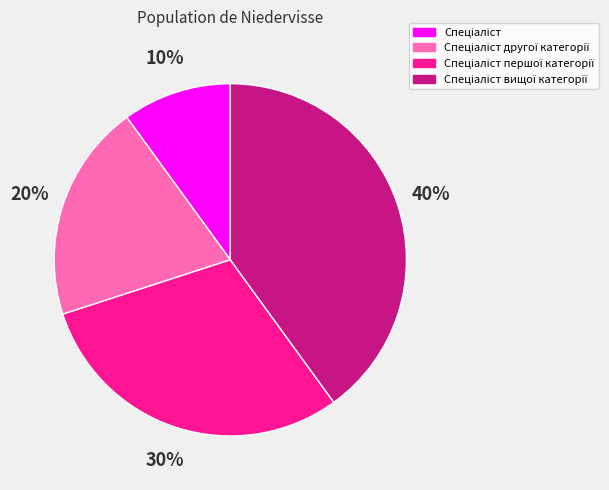

Is there any slice that represents more than half of the pie?

No